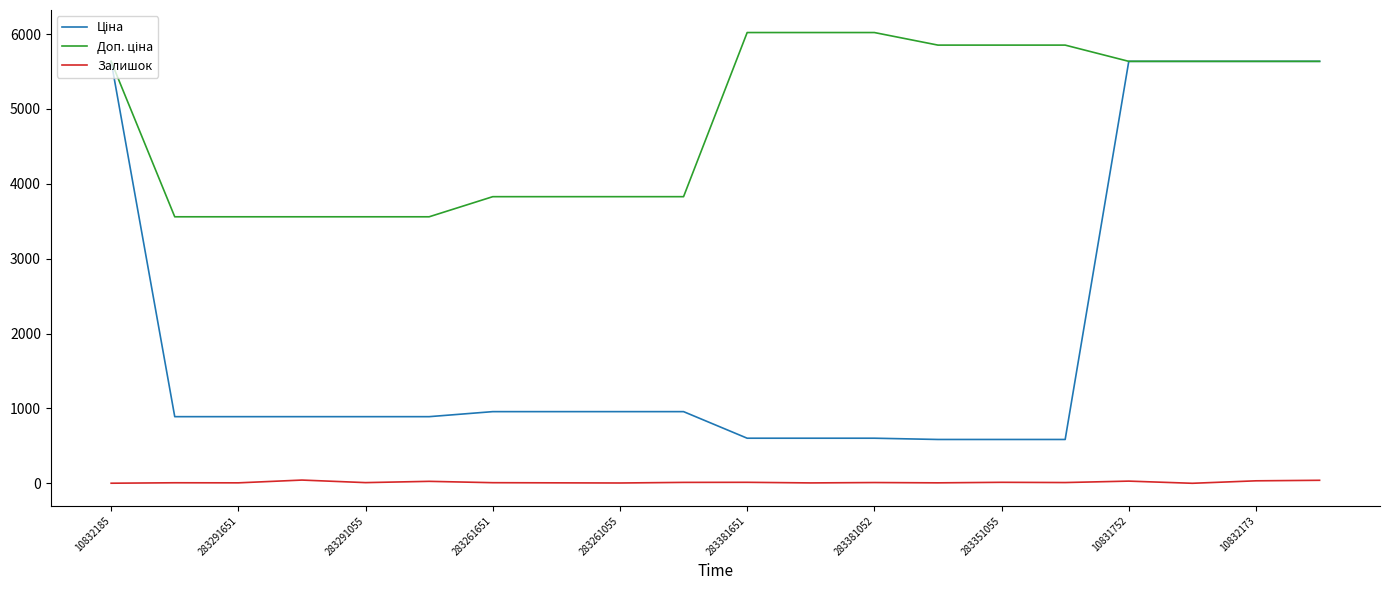

What is the maximum value shown in the chart?

6020.8